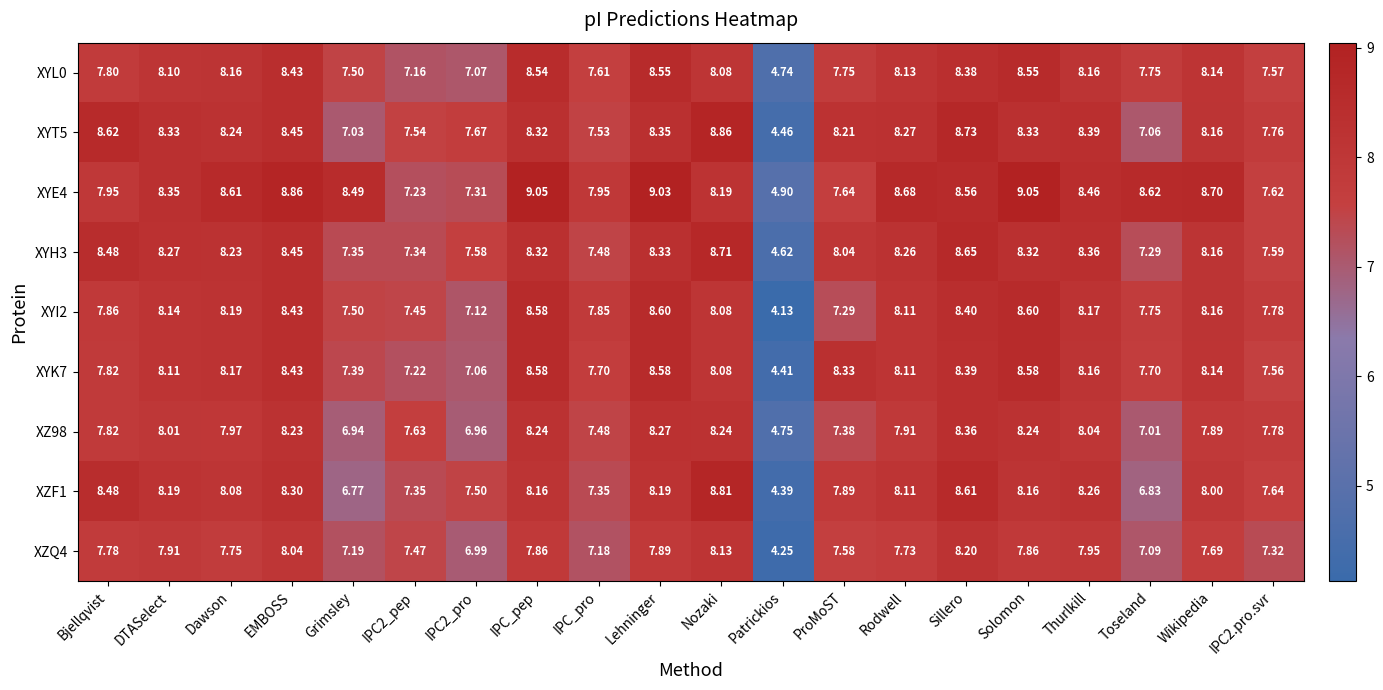

At how many categories does at least one series exceed 6?

19